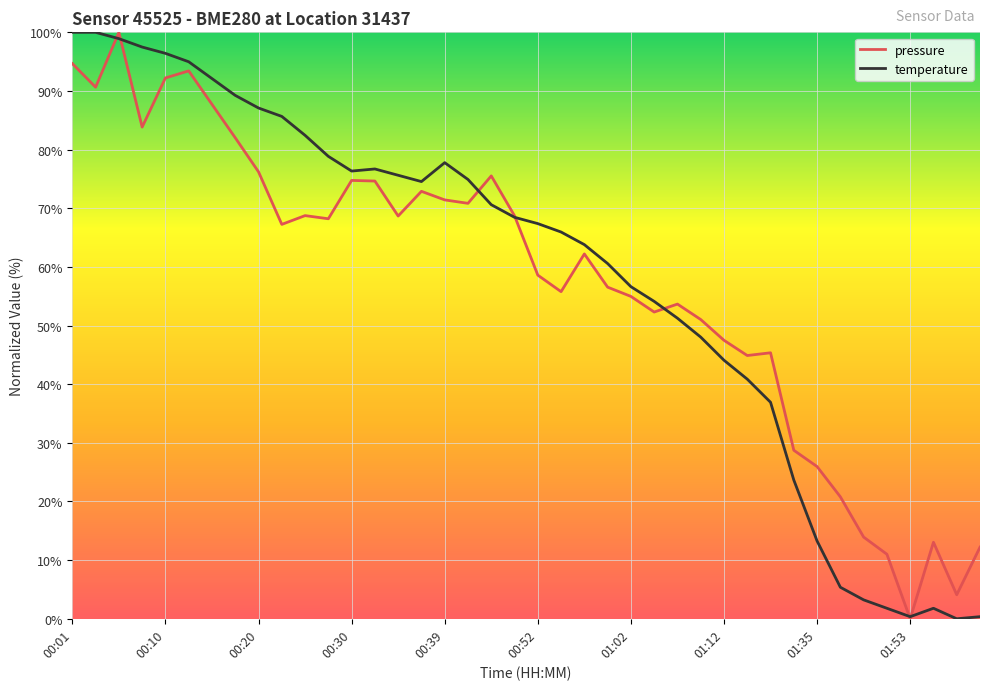

What is the maximum value shown in the chart?

100.0